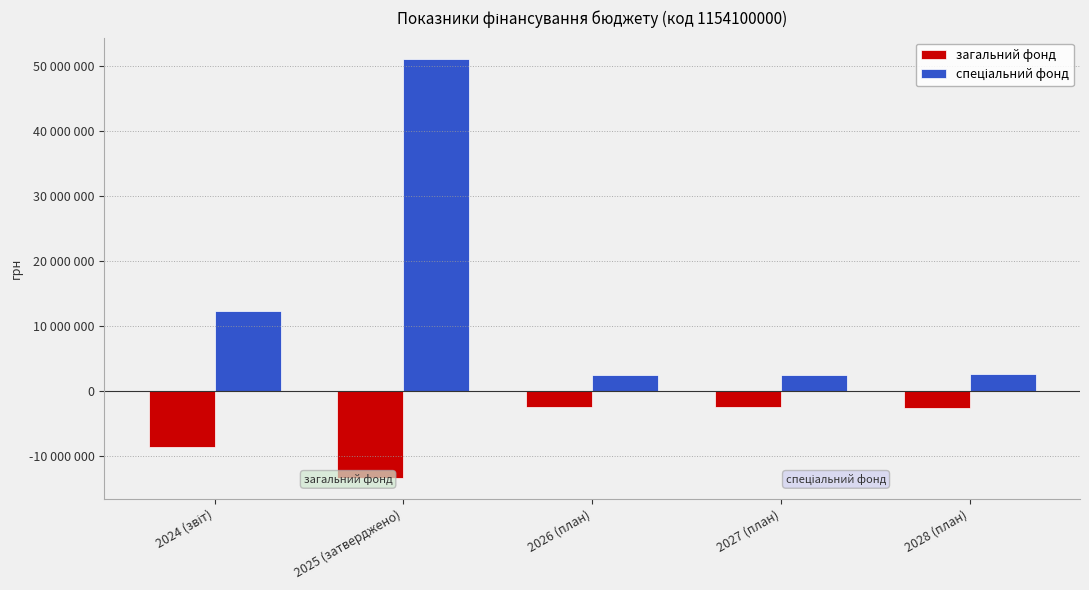

Does the chart contain stacked bars?

No